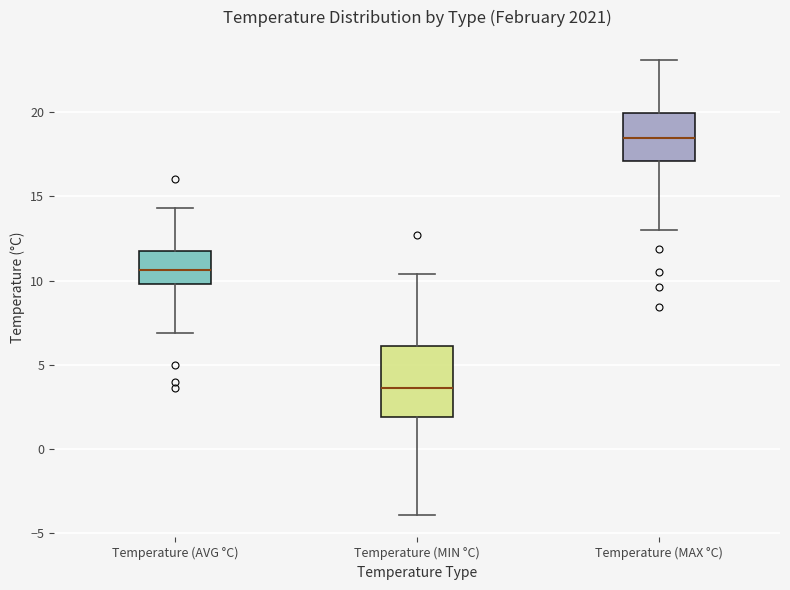

Where is the lower edge of the box for Temperature (MAX °C) on the y-axis? The values are not printed on the chart, so give them approximately, as read against the axis.

17.0